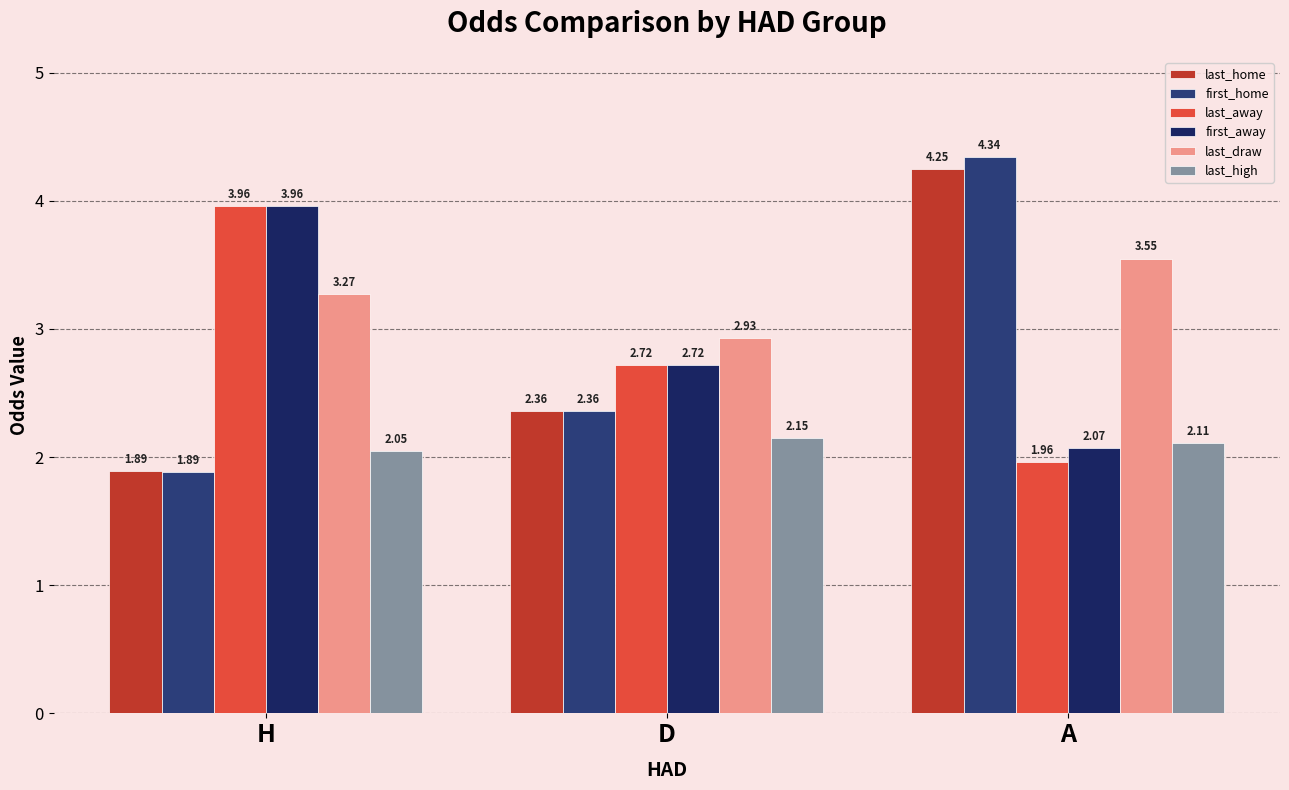

What is the label of the 2nd bar from the left?

D